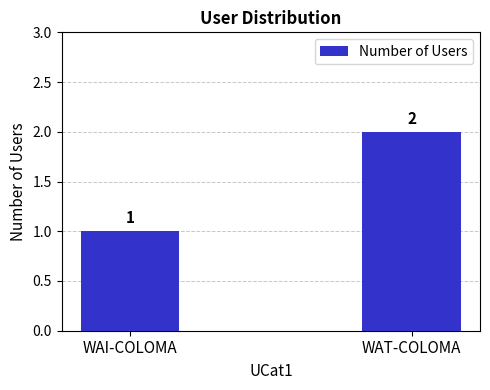

Are the bars horizontal?

No